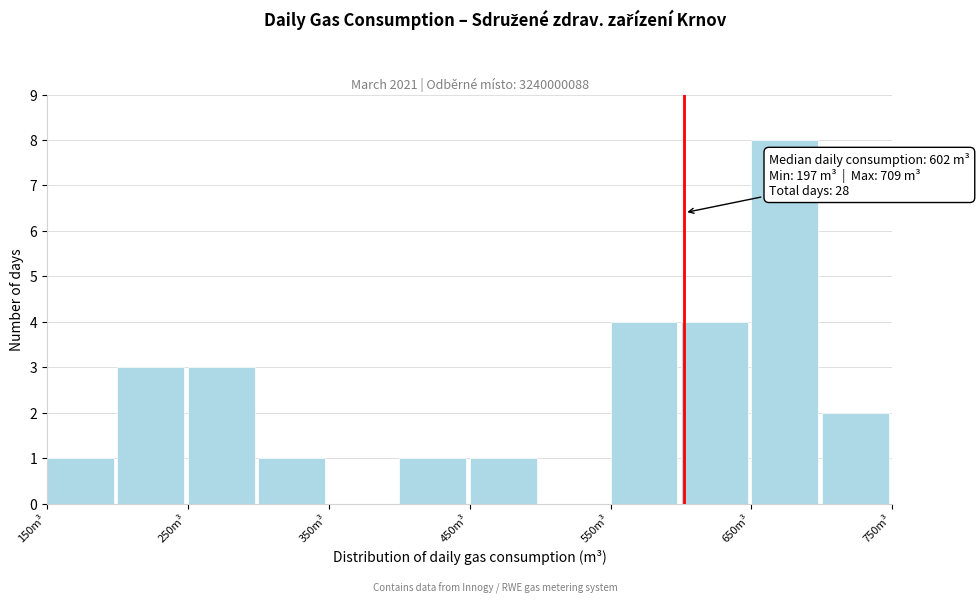

Over which range of the x-axis is the bar tallest?

650 to 700